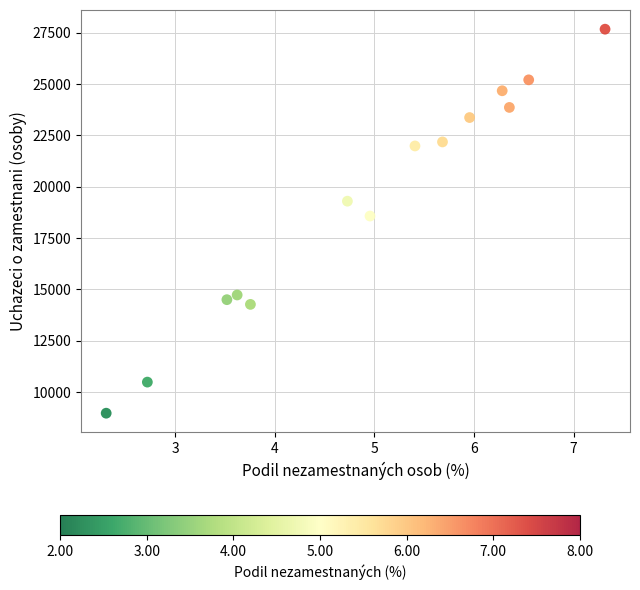

What Y value in the scatter plot is closest to 18323?

18574